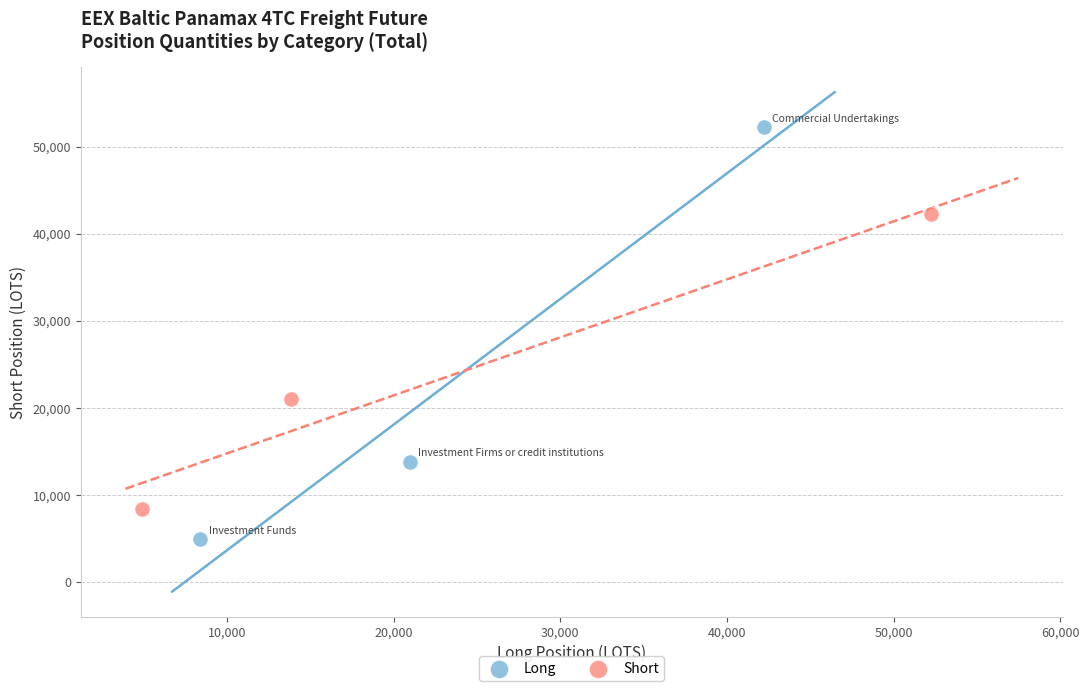

Which series contains the highest Y value?

Long